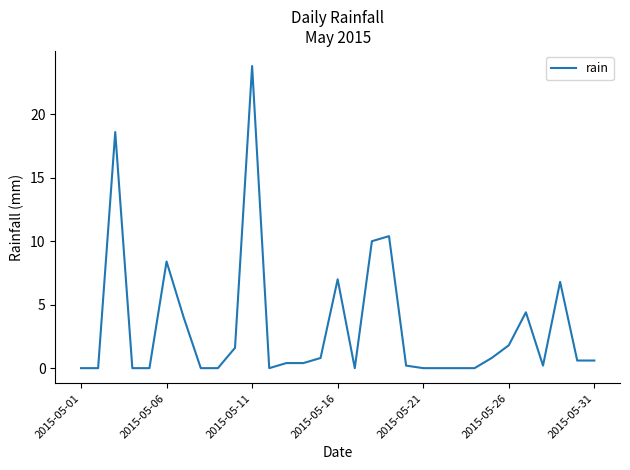

What is the maximum value shown in the chart?

23.8